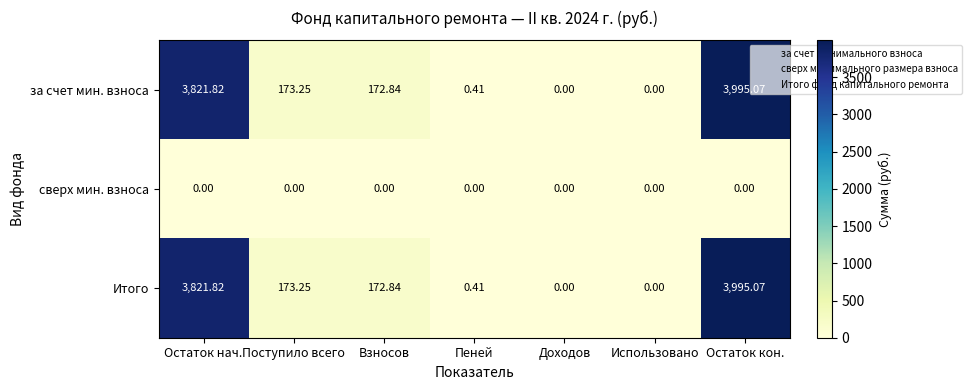

What is the maximum value shown in the chart?

3995.1